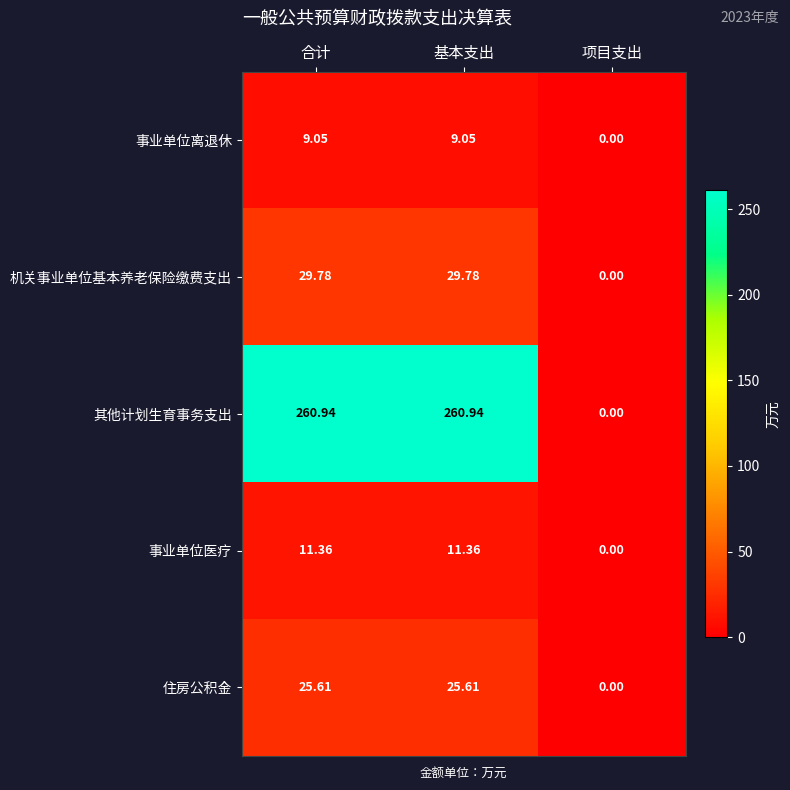

Which series changed the most between 合计 and 项目支出?

其他计划生育事务支出